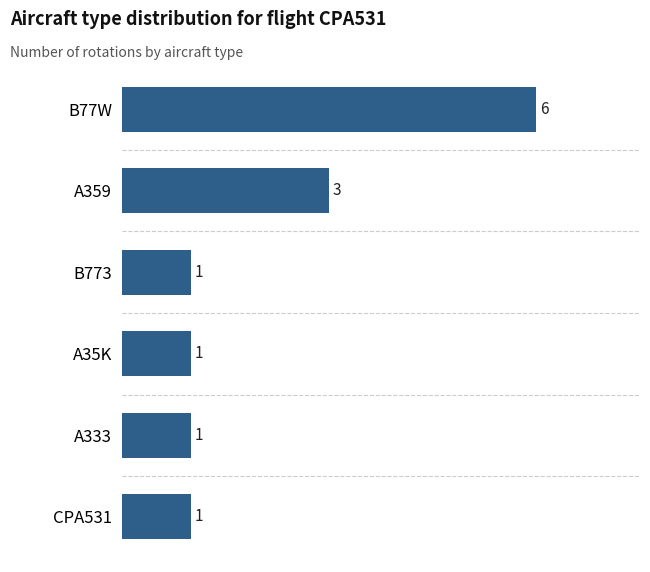

What is the sum of all values?

13